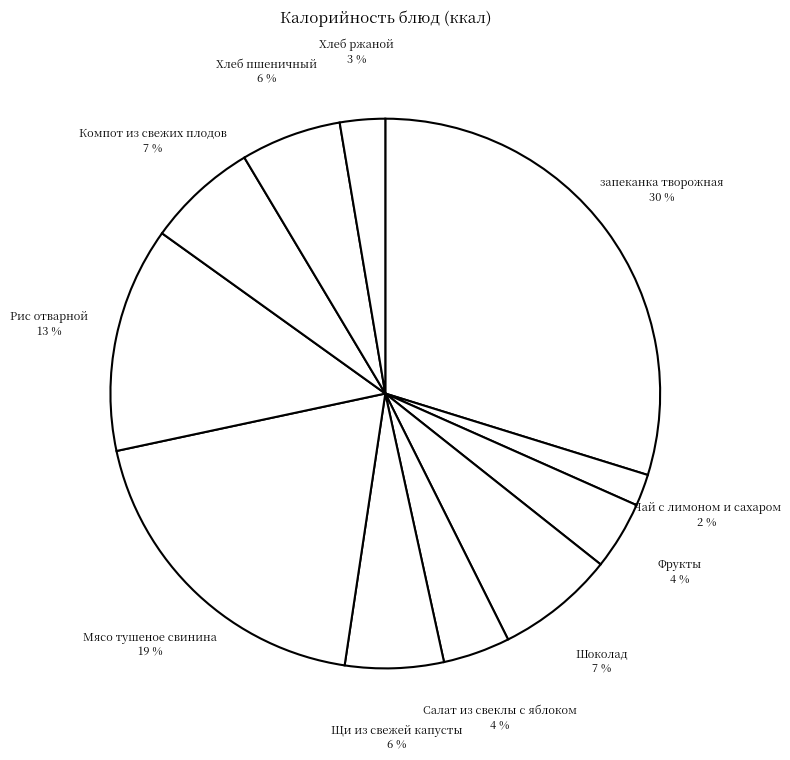

What is the smallest slice in the pie chart?

Чай с лимоном и сахаром